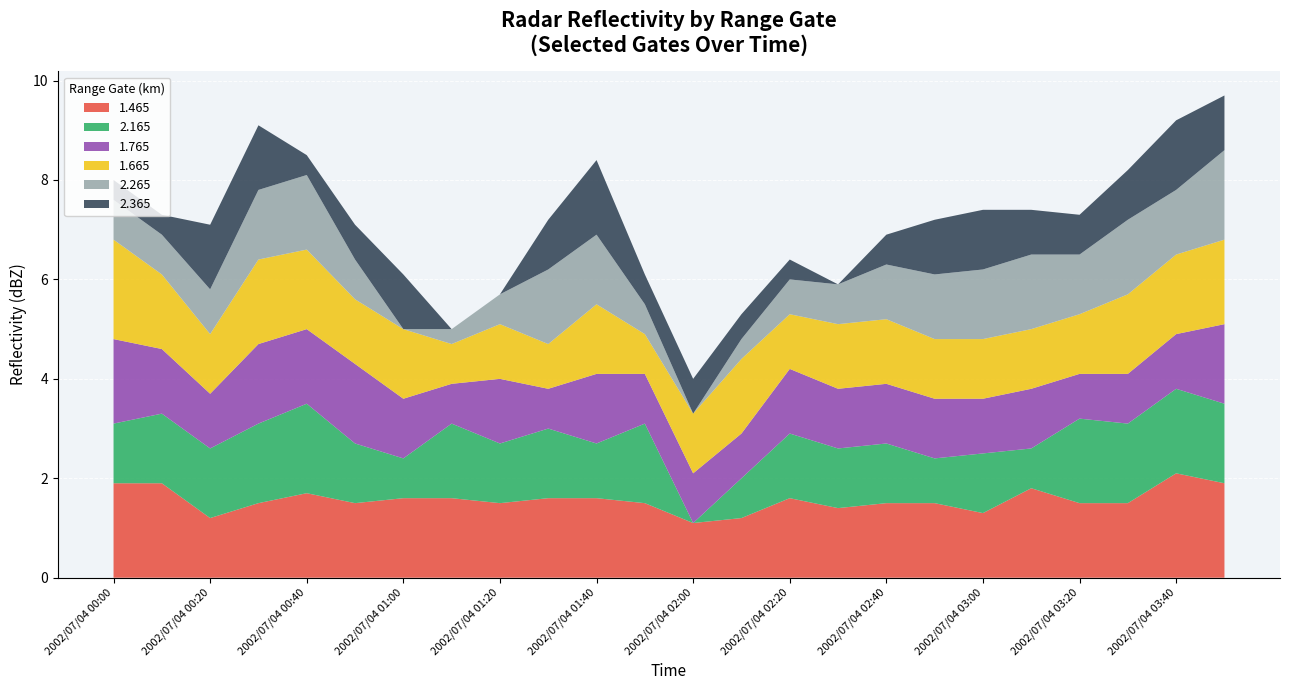

Reading left to right, transcribe all the data shown in this chart.

1.465: 1.9	1.9	1.2	1.5	1.7	1.5	1.6	1.6	1.5	1.6	1.6	1.5	1.1	1.2	1.6	1.4	1.5	1.5	1.3	1.8	1.5	1.5	2.1	1.9
1.665: 2.0	1.5	1.2	1.7	1.6	1.3	1.4	0.8	1.1	0.9	1.4	0.8	1.2	1.5	1.1	1.3	1.3	1.2	1.2	1.2	1.2	1.6	1.6	1.7
1.765: 1.7	1.3	1.1	1.6	1.5	1.6	1.2	0.8	1.3	0.8	1.4	1.0	1.0	0.9	1.3	1.2	1.2	1.2	1.1	1.2	0.9	1.0	1.1	1.6
2.265: 0.8	0.8	0.9	1.4	1.5	0.8	0.0	0.3	0.6	1.5	1.4	0.6	0.0	0.4	0.7	0.8	1.1	1.3	1.4	1.5	1.2	1.5	1.3	1.8
2.365: 0.4	0.4	1.3	1.3	0.4	0.7	1.1	0.0	0.0	1.0	1.5	0.6	0.7	0.5	0.4	0.0	0.6	1.1	1.2	0.9	0.8	1.0	1.4	1.1
2.165: 1.2	1.4	1.4	1.6	1.8	1.2	0.8	1.5	1.2	1.4	1.1	1.6	0.0	0.8	1.3	1.2	1.2	0.9	1.2	0.8	1.7	1.6	1.7	1.6